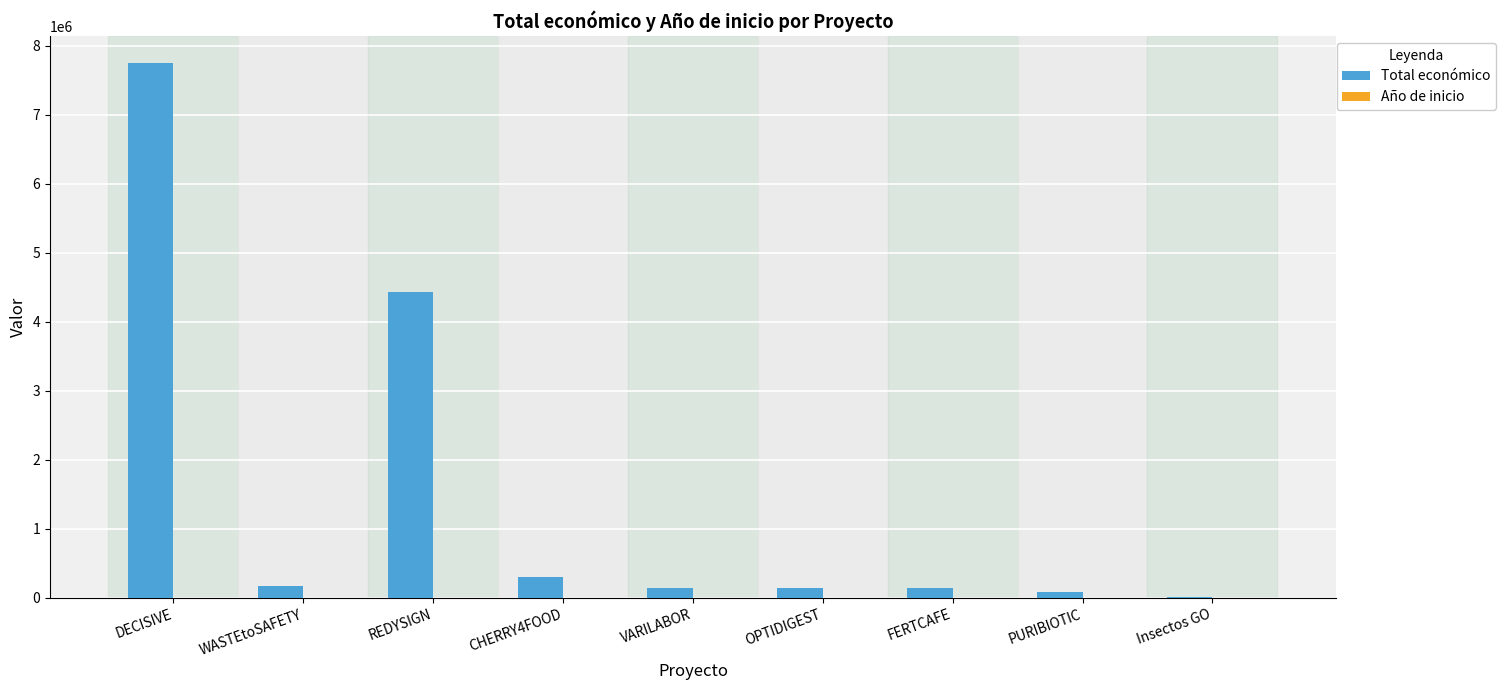

Which label corresponds to the largest value in the chart?

DECISIVE